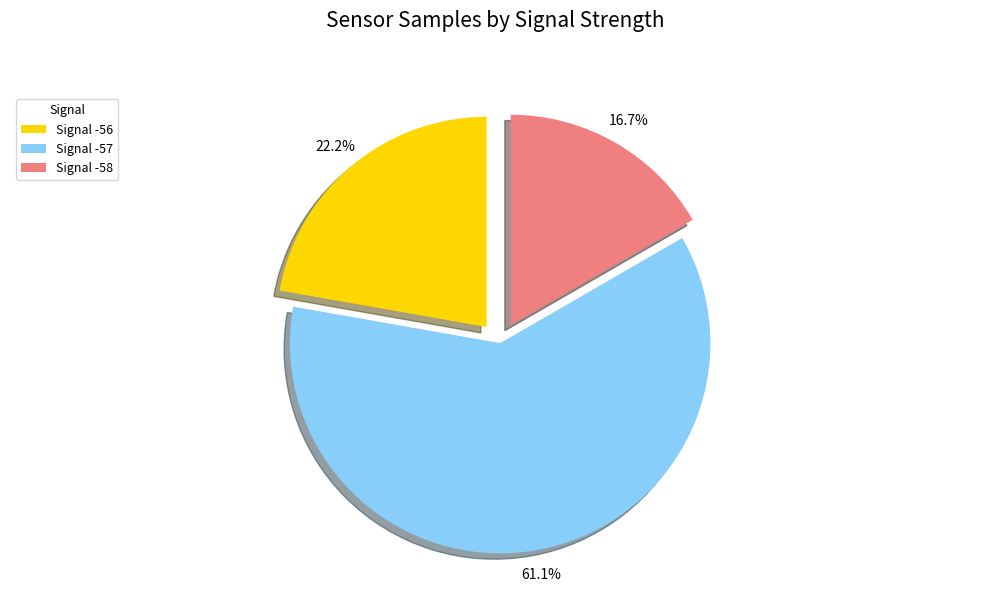

How many segments does this pie chart have?

3